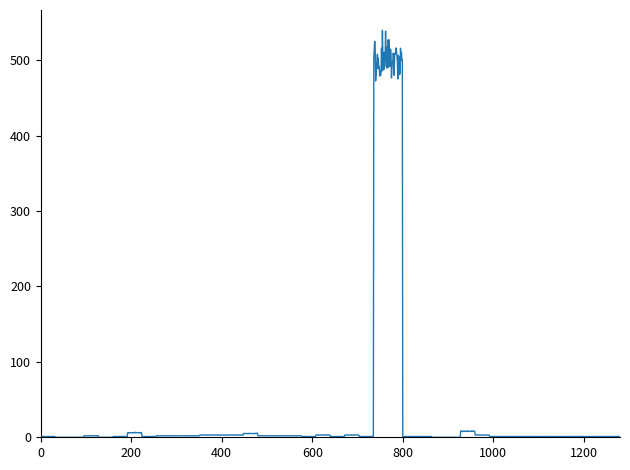

What is the maximum value shown in the chart?

539.5